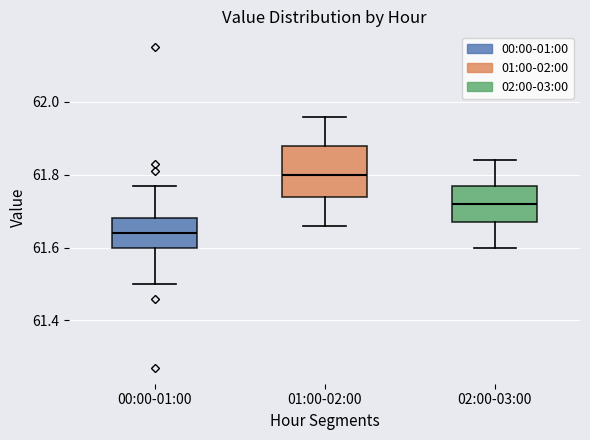

Which box has the highest median line?

01:00-02:00